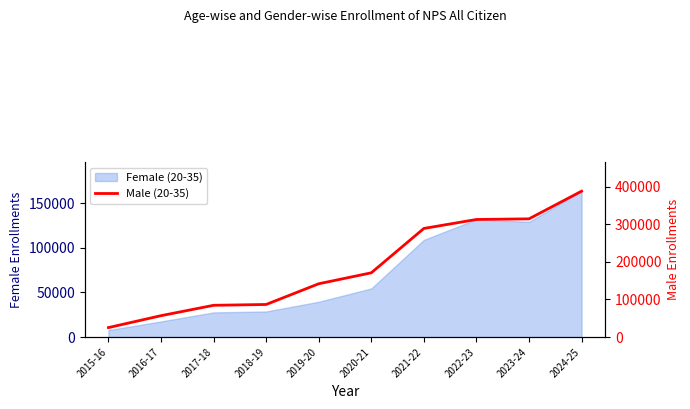

What is the difference between the maximum and minimum values?

362495